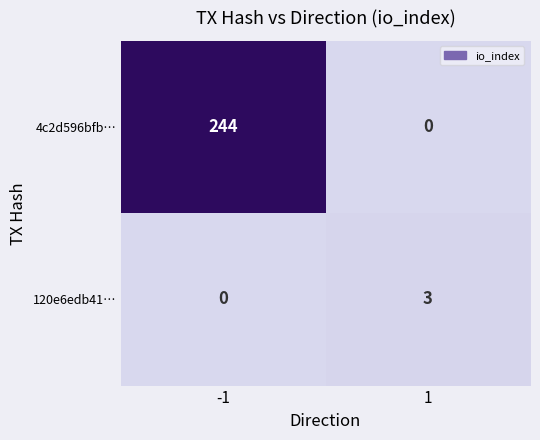

What is the maximum value for 120e6edb41…?

3